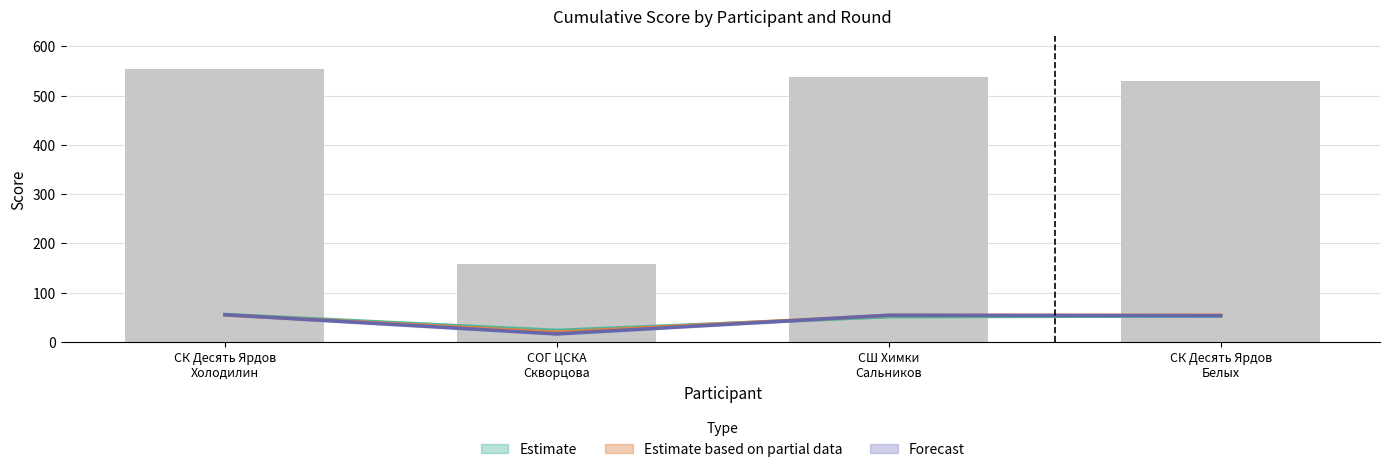

What is the maximum value for Estimate?

55.5